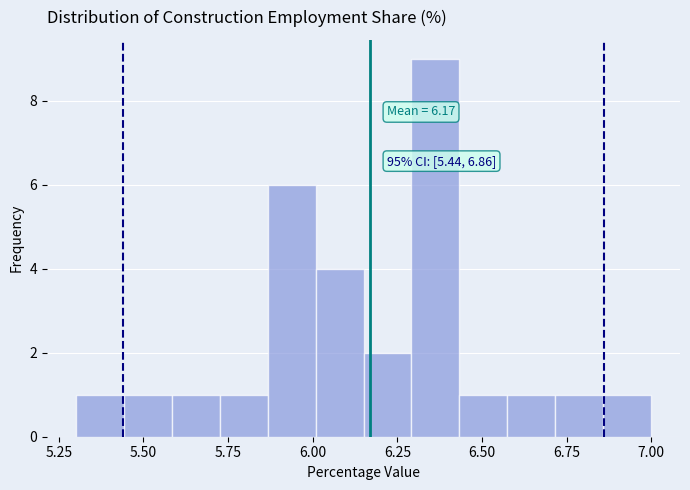

Around what value on the x-axis is the tallest bar? Give the approximate position of its centre, as read against the axis.

6.35